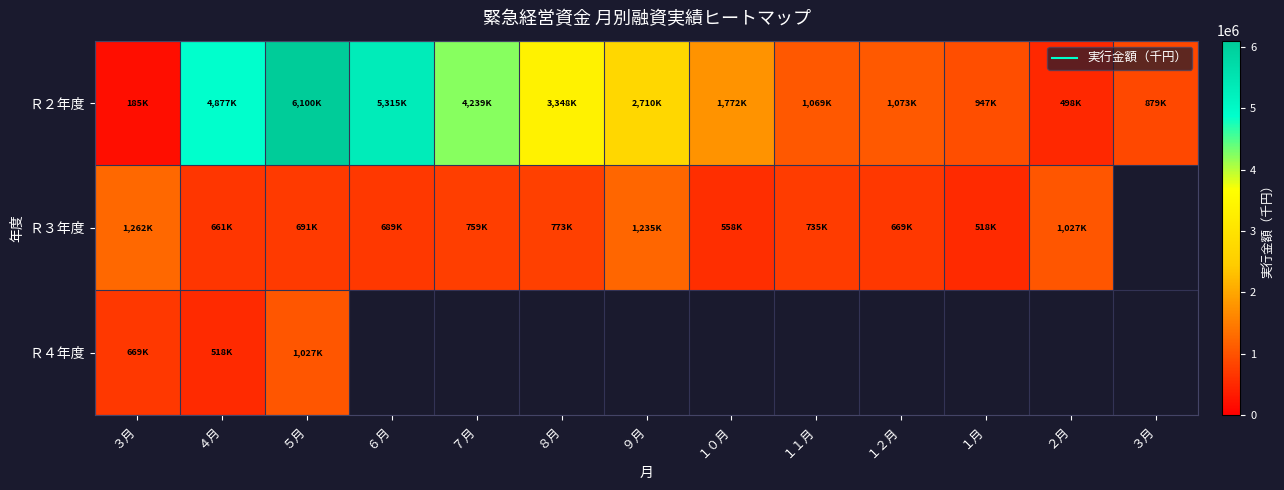

What value does the Ｒ３年度 series have at ８月?

773800.0